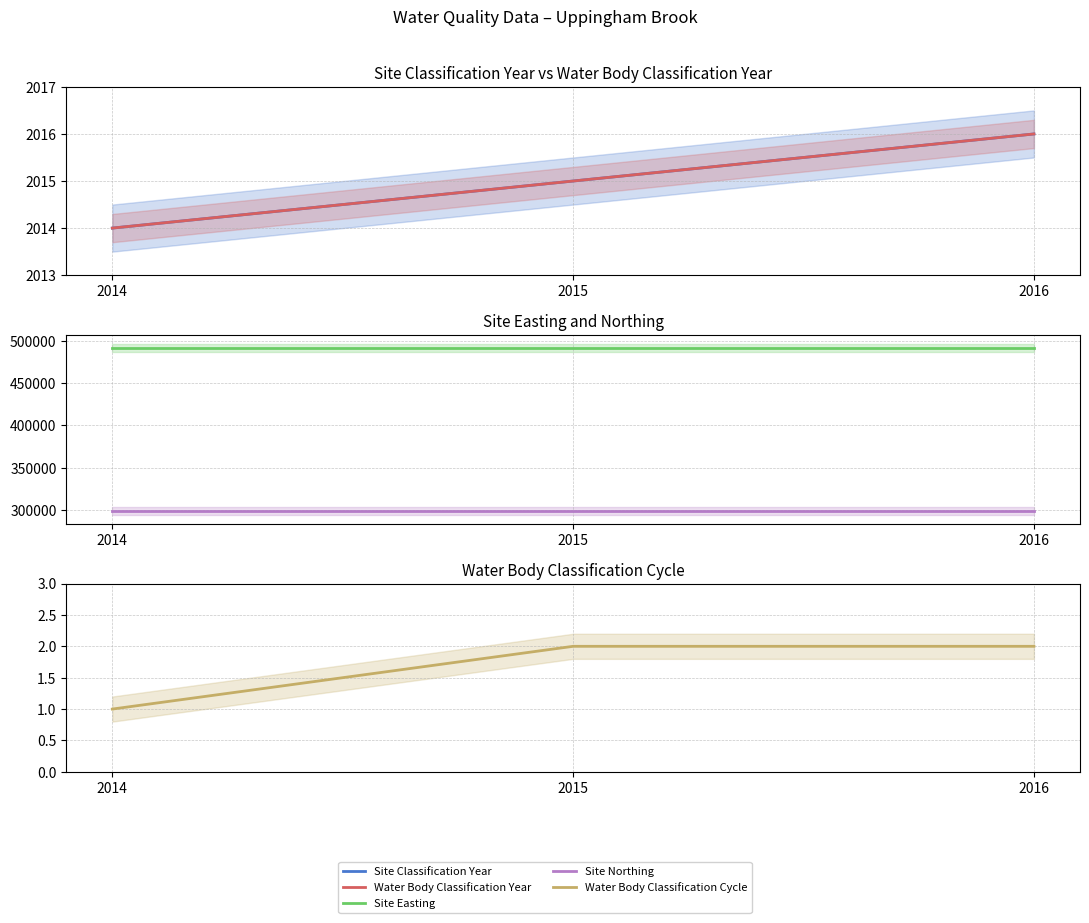

Does the chart have visible grid lines?

Yes